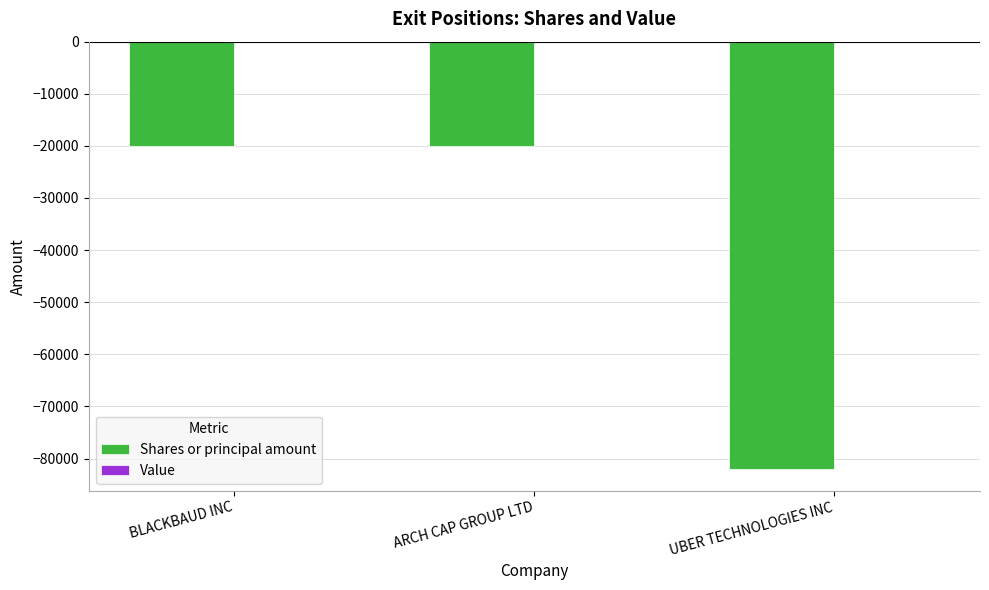

What is the change in value from BLACKBAUD INC to UBER TECHNOLOGIES INC?

-62065